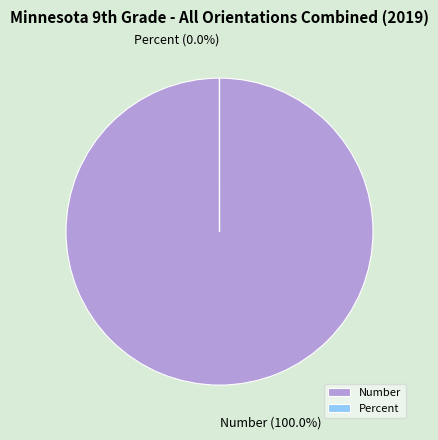

Is there a majority slice in this chart?

Yes